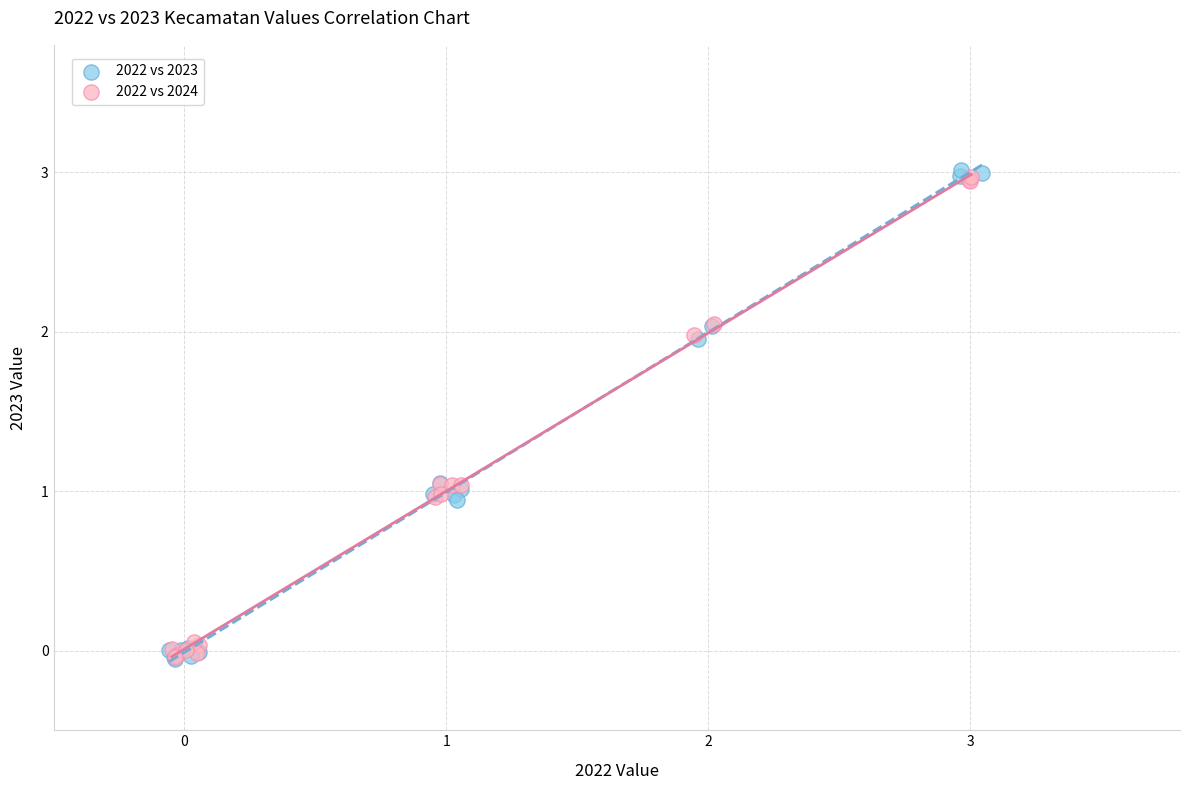

Which series has the widest spread of Y values?

2022 vs 2023